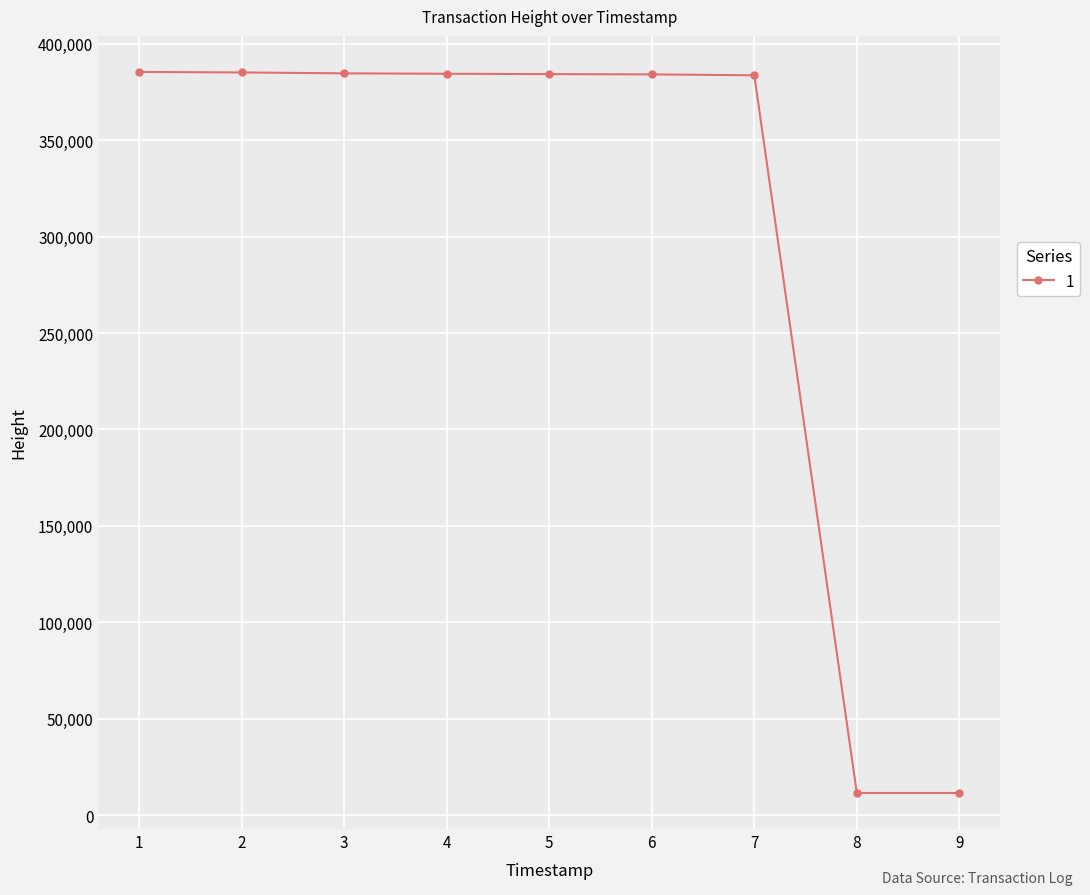

What is the maximum value shown in the chart?

385404